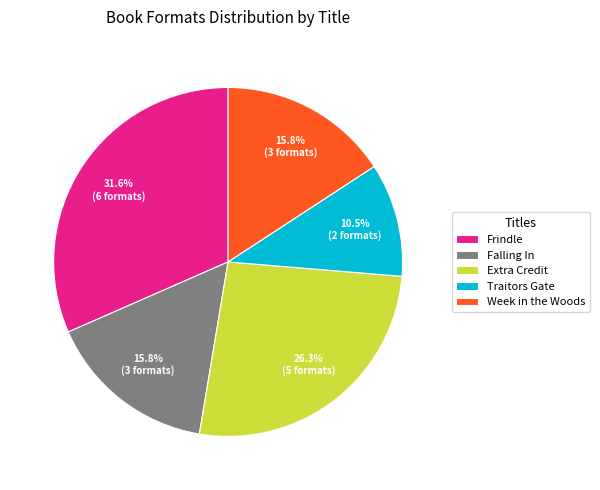

What is the smallest slice in the pie chart?

Traitors Gate